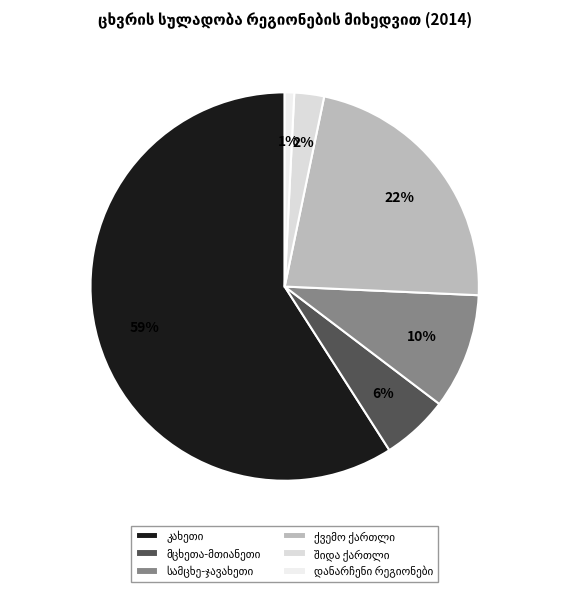

Between კახეთი and მცხეთა-მთიანეთი, which is larger?

კახეთი